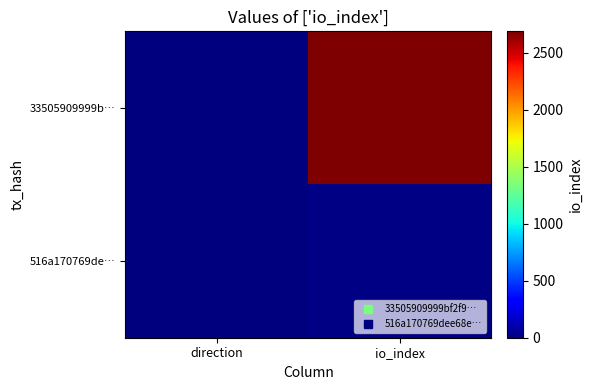

Which series has the largest total across all categories?

33505909999b…